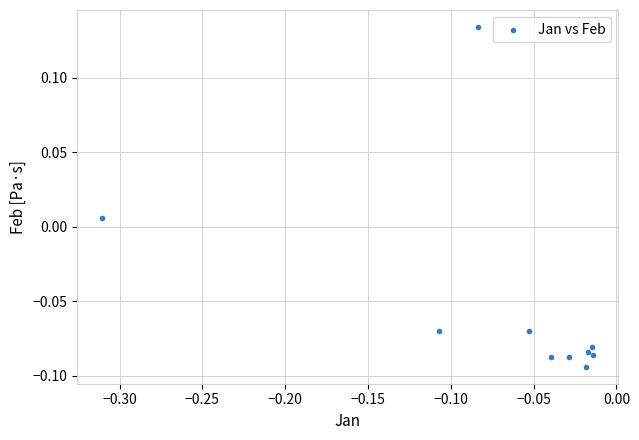

What is the range of X values (max minus min)?

0.3